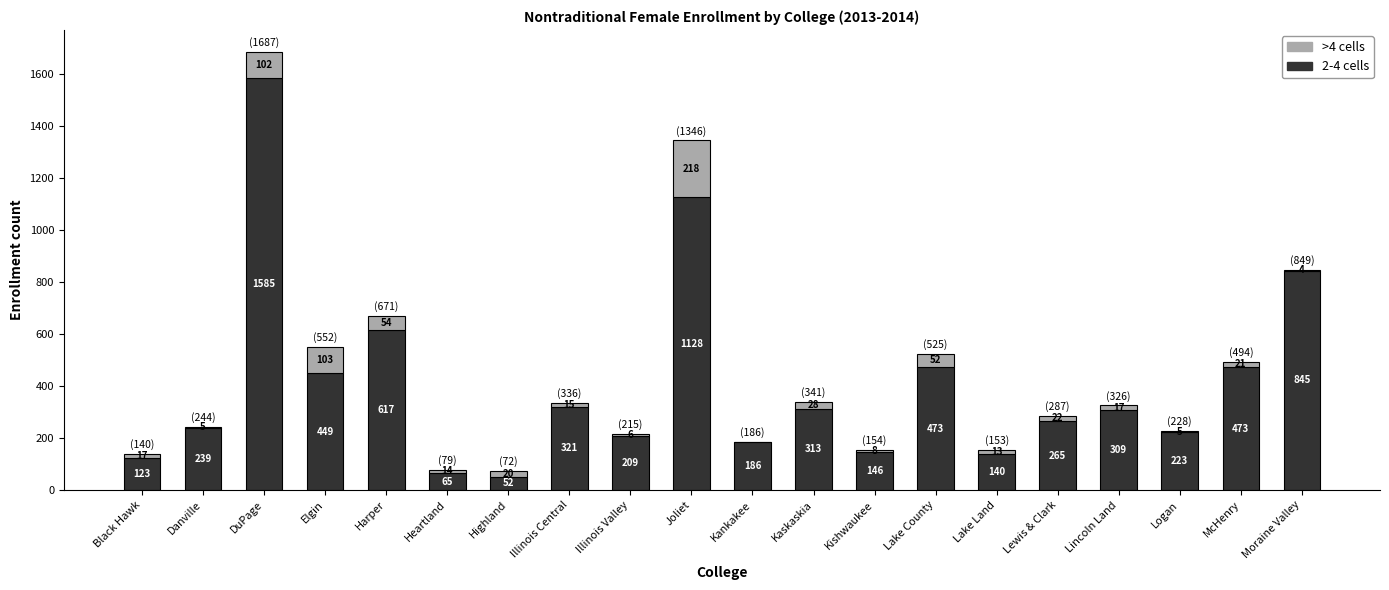

What is the total value across all series at Lincoln Land?

326